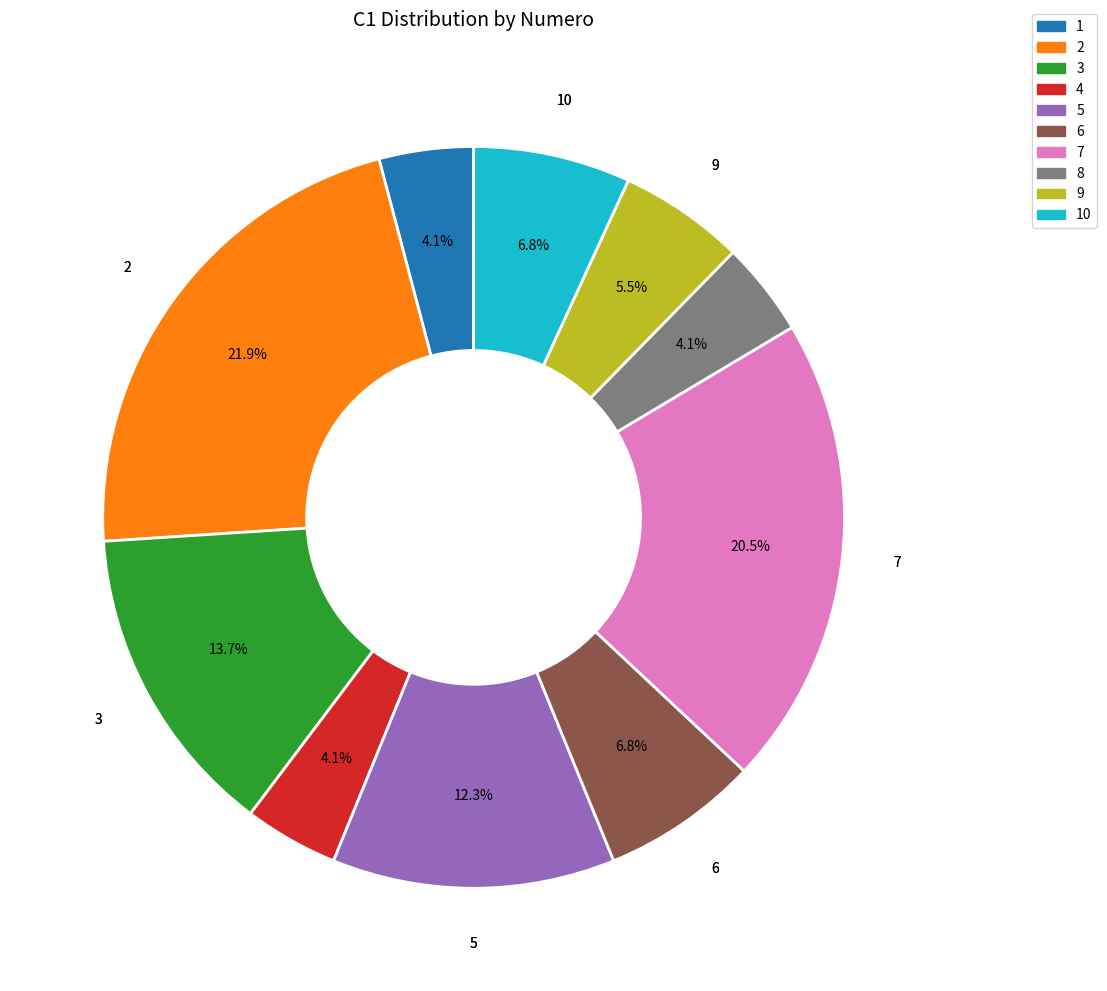

To the nearest percent, what portion does 8 represent?

4%